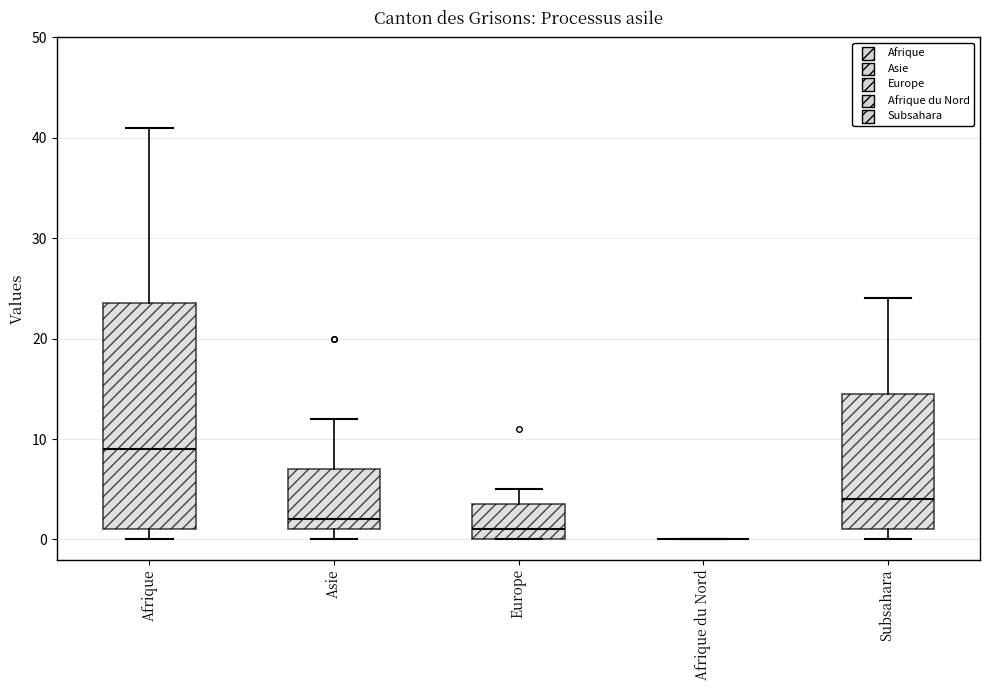

Where does the upper whisker of the box for Subsahara end on the y-axis? The values are not printed on the chart, so give them approximately, as read against the axis.

24